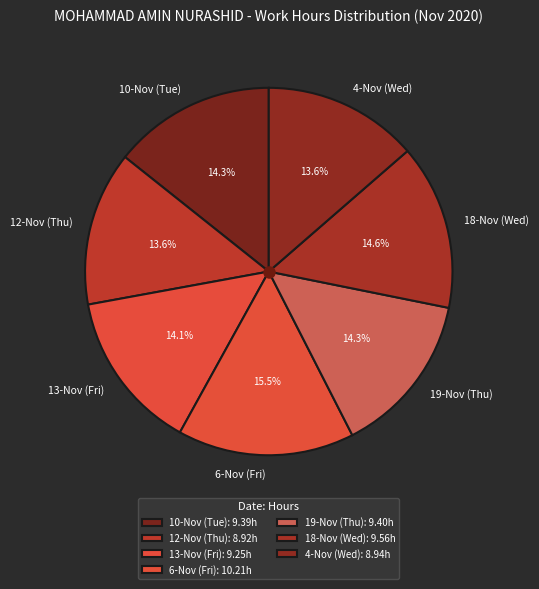

The 12-Nov (Thu) slice represents 14% of the pie. True or false?

True